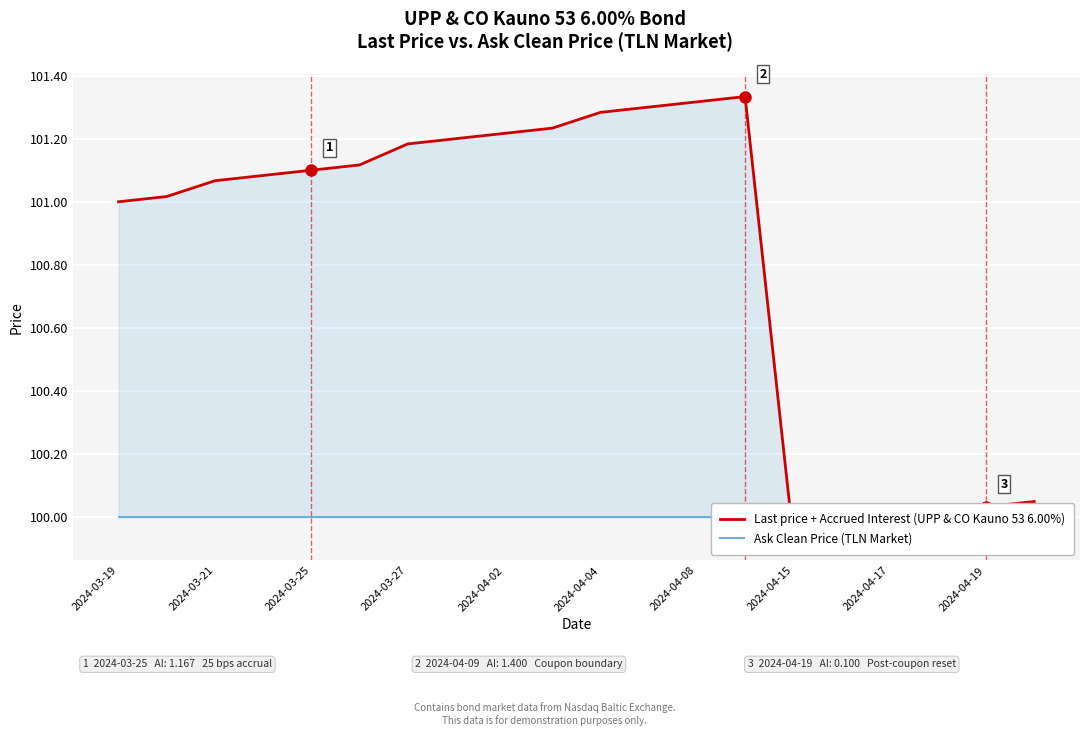

Rank the series at 2024-04-04 from lowest to highest value.

Ask Clean Price (TLN Market), Last price + Accrued Interest (UPP & CO Kauno 53 6.00%)